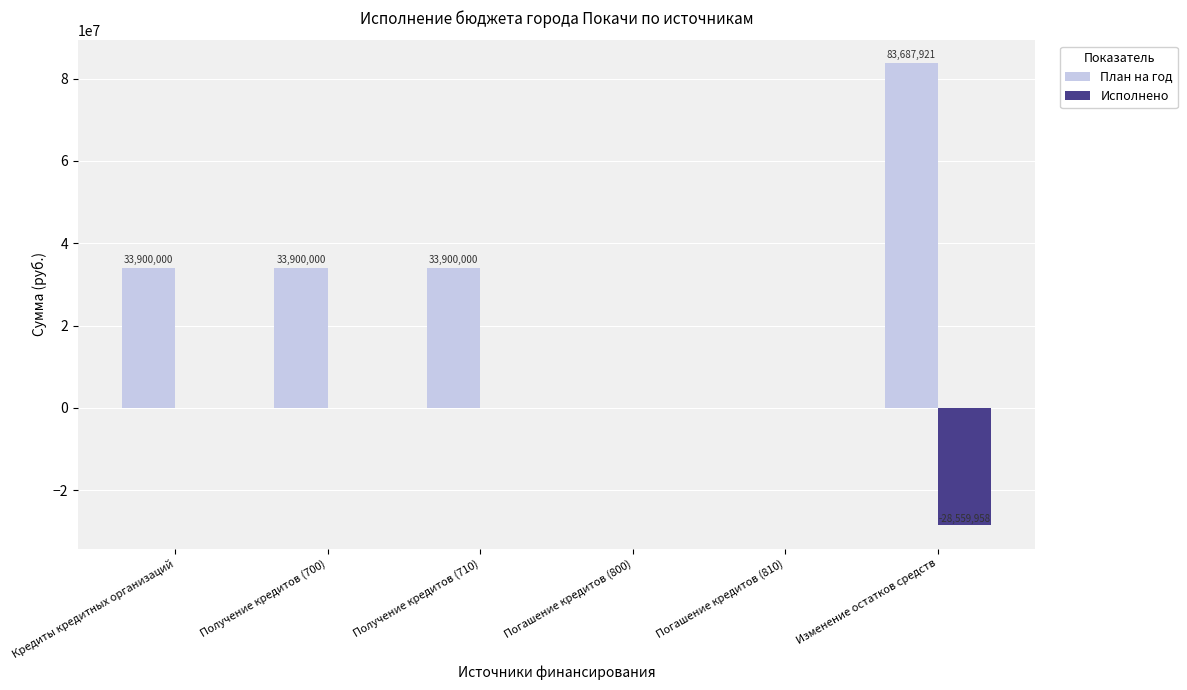

At which category is the sum across all series the highest?

Изменение остатков средств